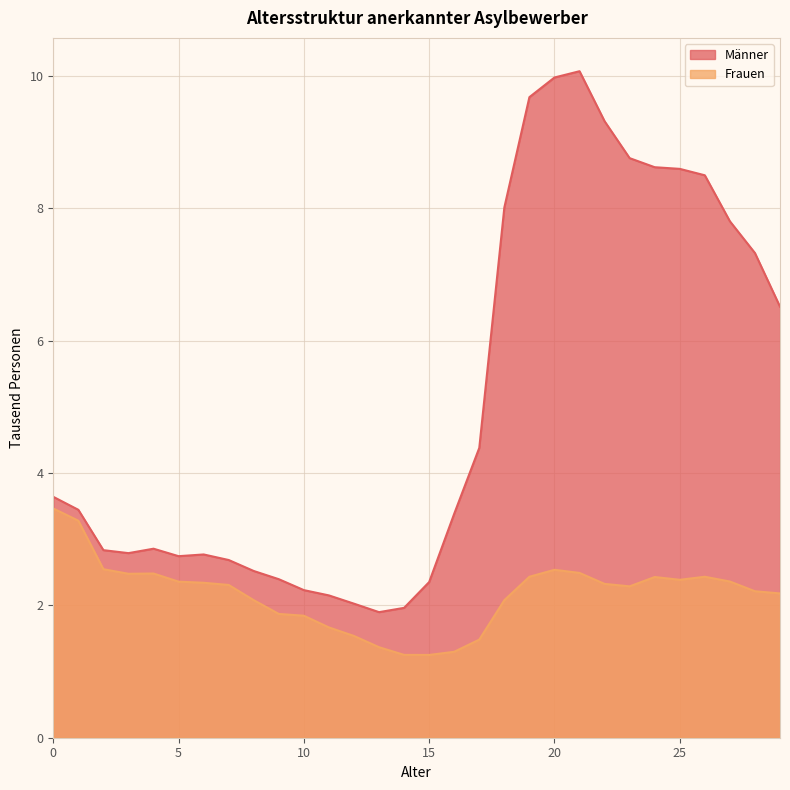

At 3, list the series in order from smallest to largest.

Frauen, Männer